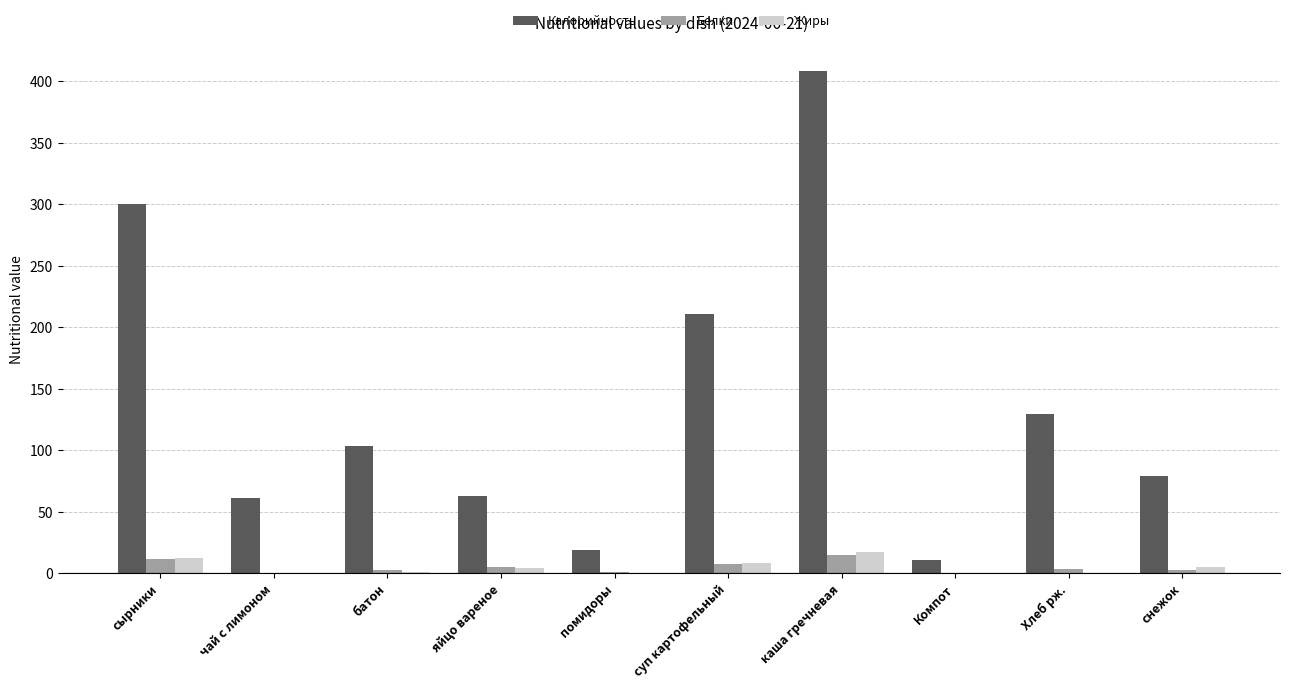

Is the value of Белки at батон greater than the value of Калорийность at чай с лимоном?

No